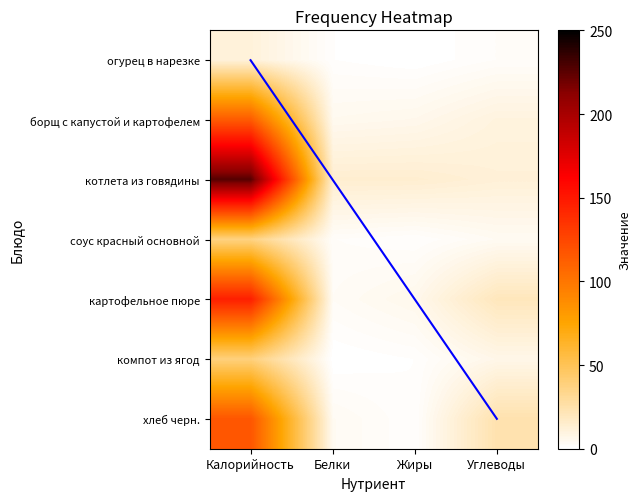

What is the sum of the компот из ягод values at Калорийность and Белки?

39.0